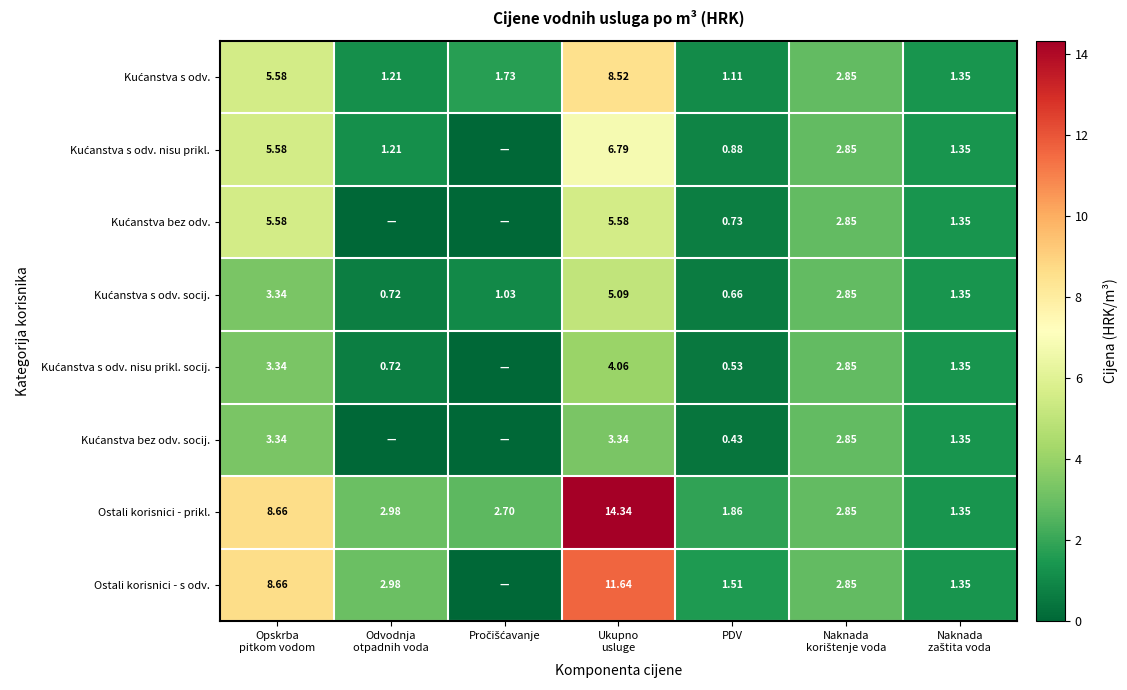

List the series in order of their peak value, lowest first.

Kućanstva bez odv. socij., Kućanstva s odv. nisu prikl. socij., Kućanstva s odv. socij., Kućanstva bez odv., Kućanstva s odv. nisu prikl., Kućanstva s odv., Ostali korisnici - s odv., Ostali korisnici - prikl.